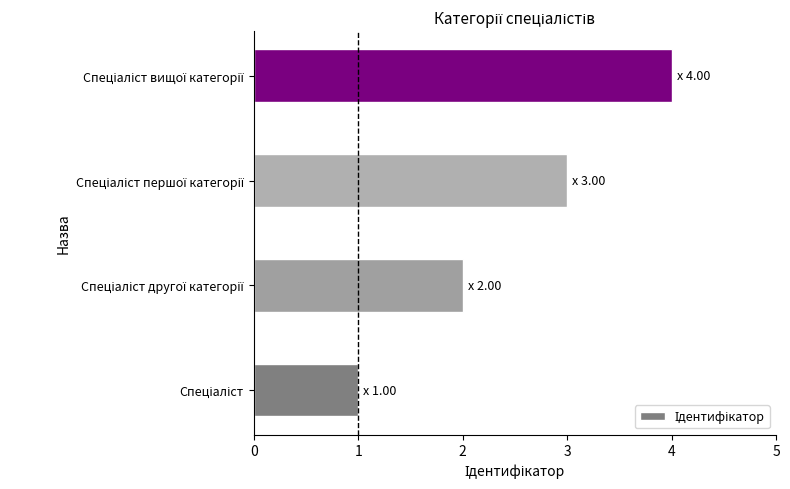

What is the sum of all values?

10